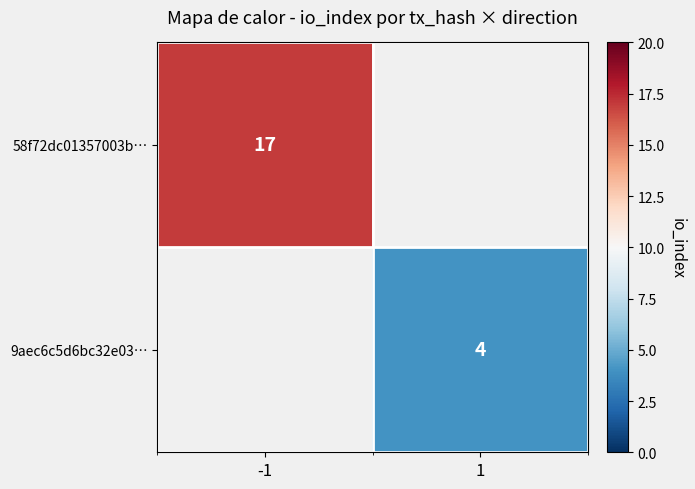

Is it true that 58f72dc01357003b… equals 17 at -1?

True